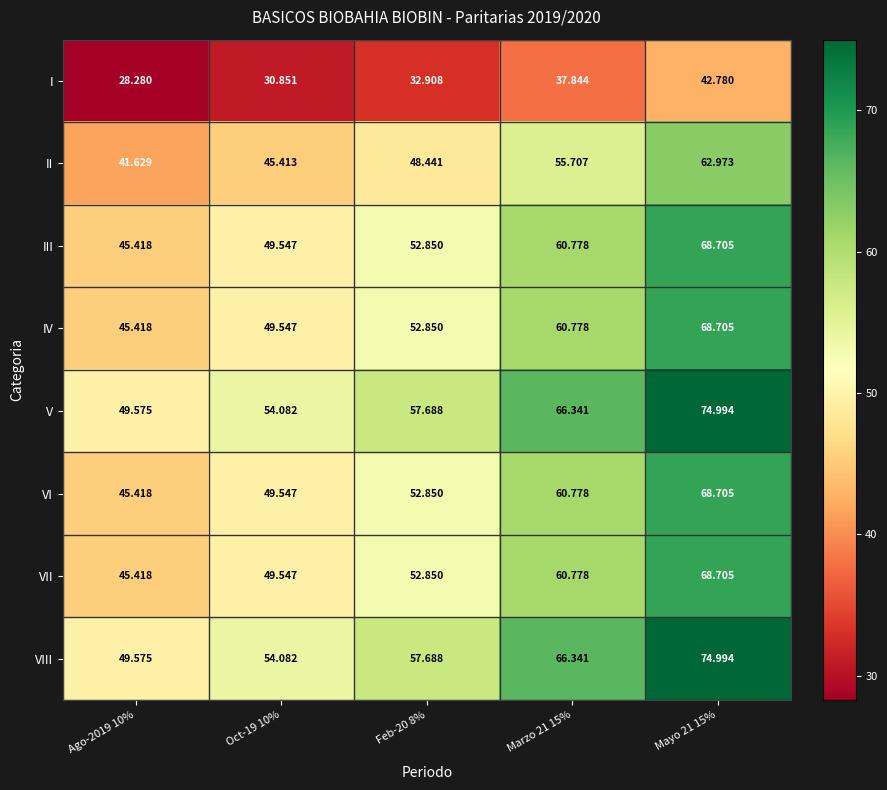

Is the value of II at Marzo 21 15% greater than the value of III at Feb-20 8%?

Yes